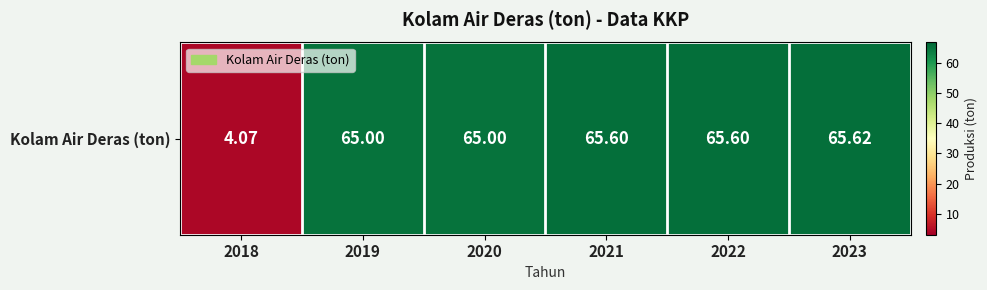

What is the difference between the maximum and minimum values?

61.6